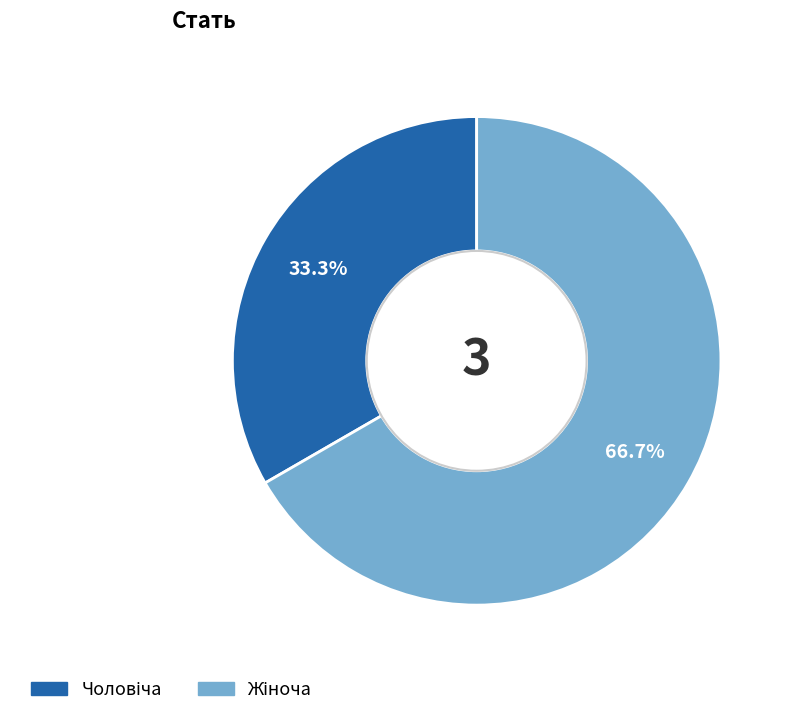

Does any single category account for the majority?

Yes